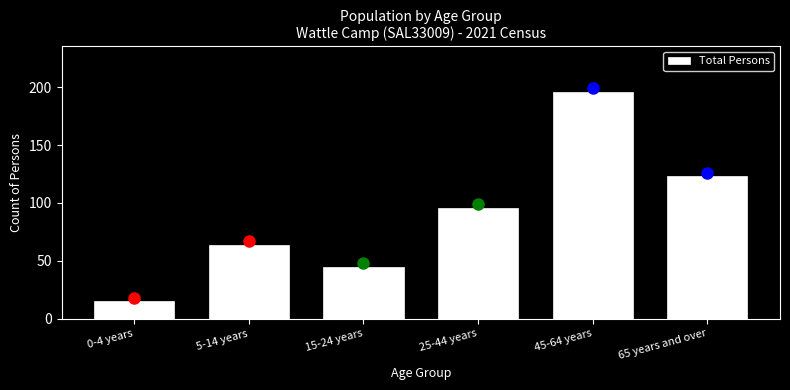

Reading left to right, extract all data points from this chart.

0-4 years=15	5-14 years=64	15-24 years=45	25-44 years=96	45-64 years=196	65 years and over=123